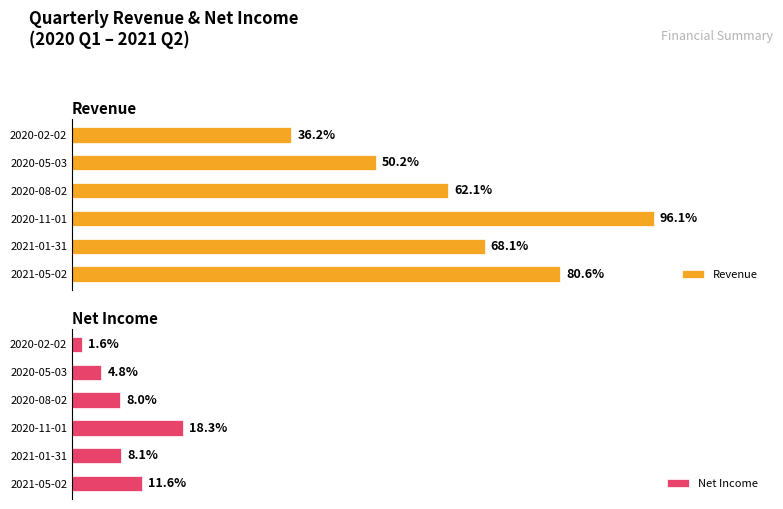

At 2021-01-31, list the series in order from smallest to largest.

Net Income, Revenue